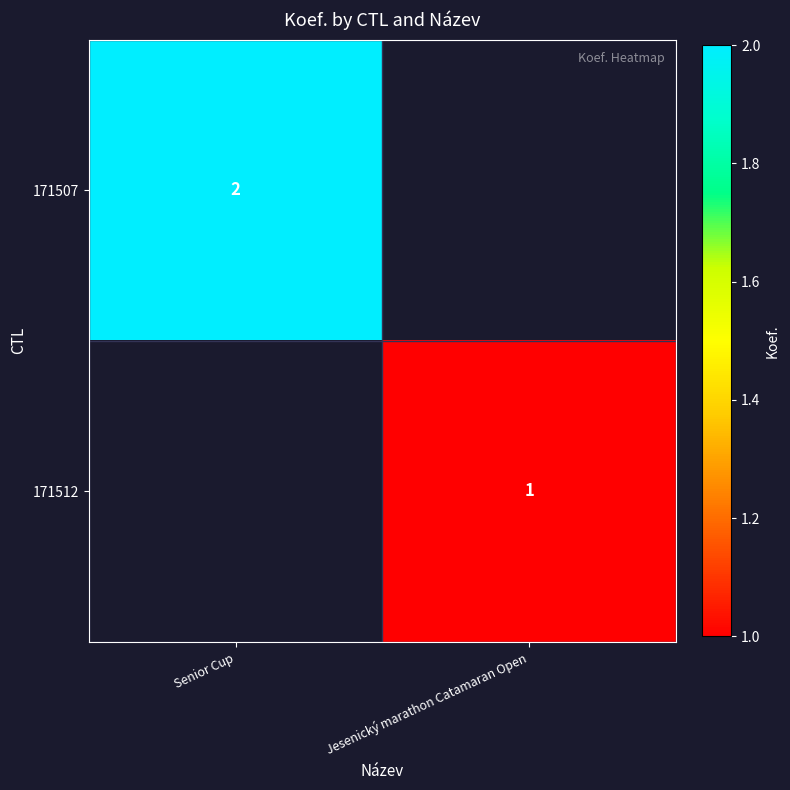

Between Jesenický marathon Catamaran Open and Senior Cup, which is larger?

Senior Cup